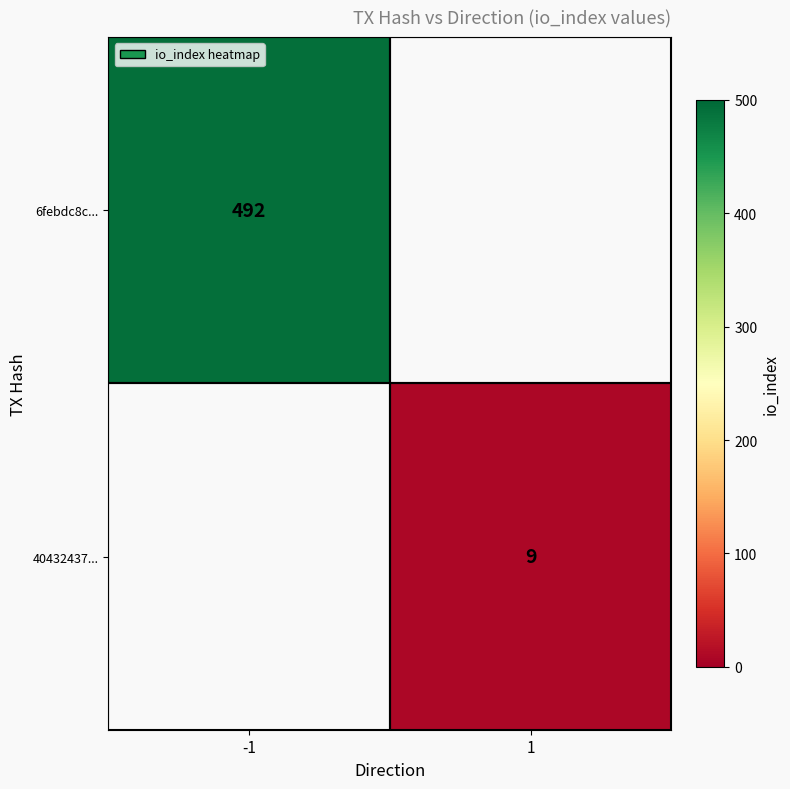

The value of 6febdc8c... at -1 is 306. True or false?

False